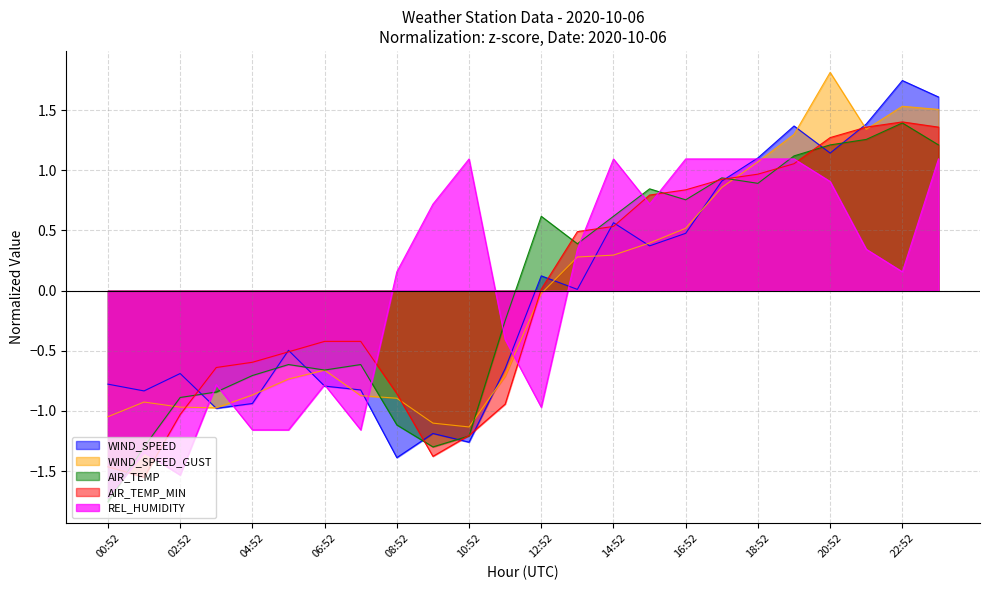

At which category is the sum across all series the highest?

23:52